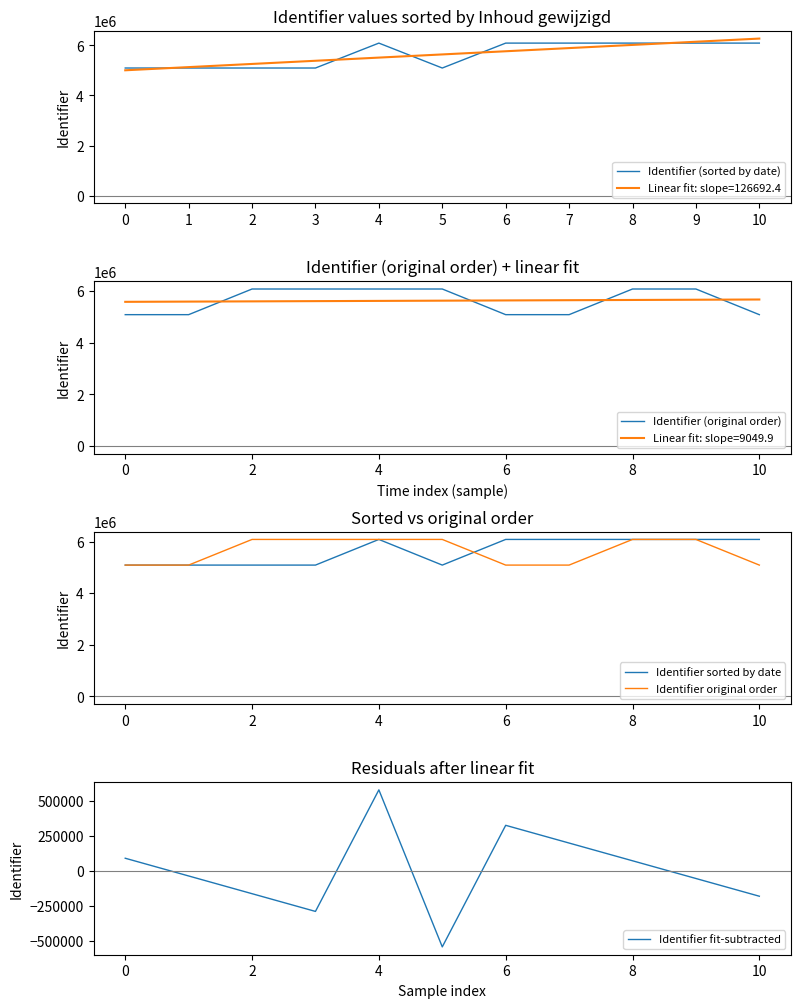

What is the difference between the highest and lowest values at 6?

5766186.4